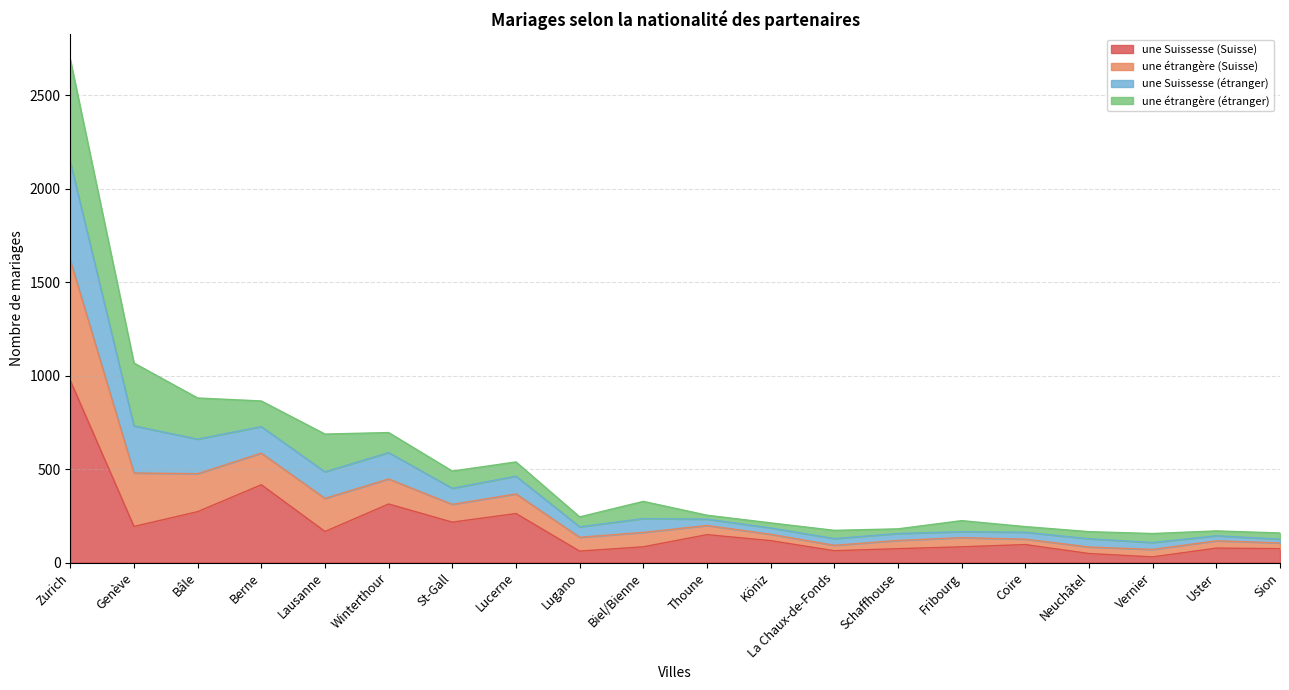

How many data points in une Suissesse (Suisse) are less than 117?

10